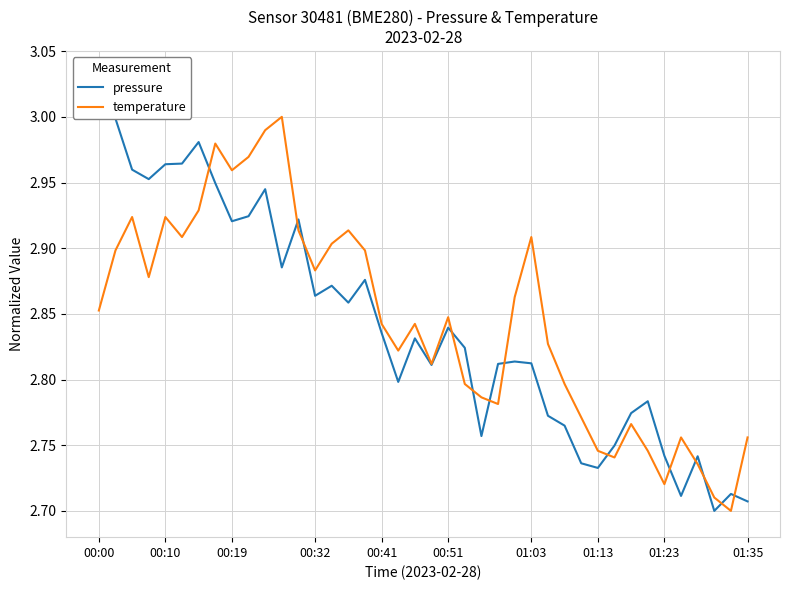

Is the value of pressure at 12 greater than the value of temperature at 24?

Yes